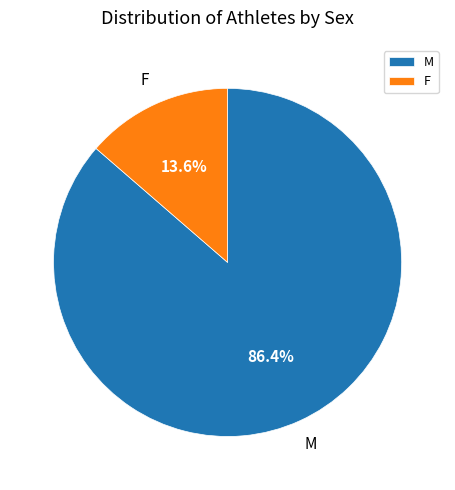

Which category has the smallest portion of the pie?

F